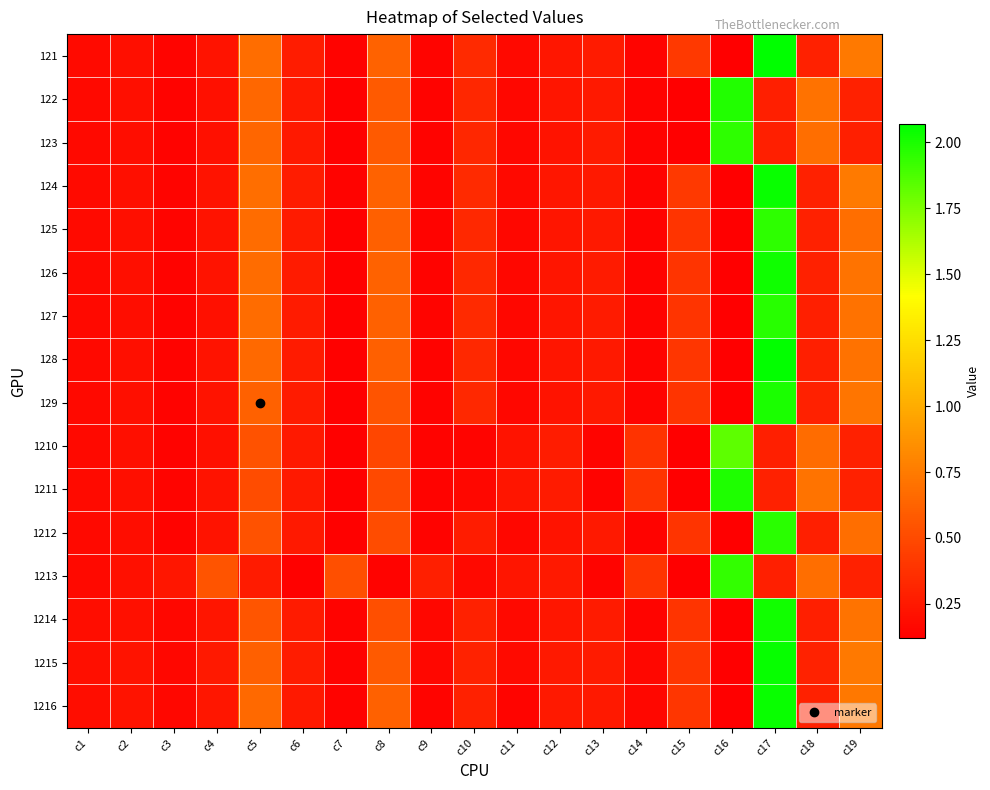

What is the total value across all series at c8?

8.8